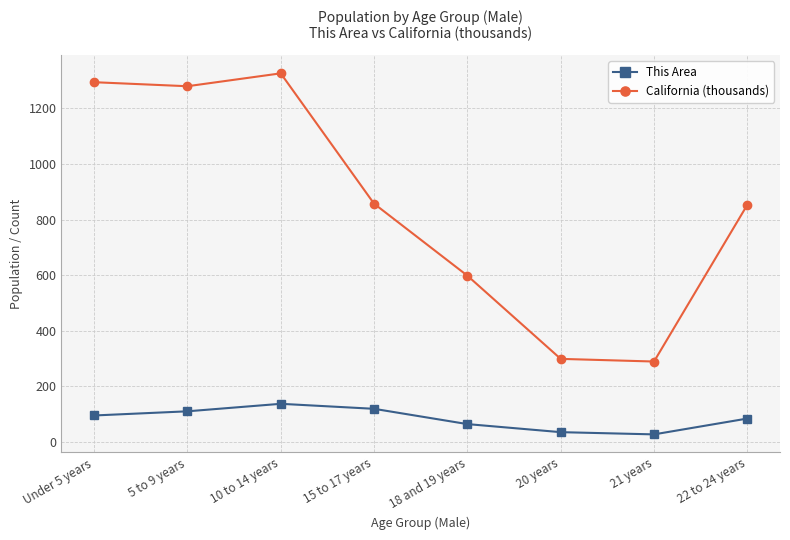

In This Area, how many points are lower than both neighbors (excluding endpoints)?

1